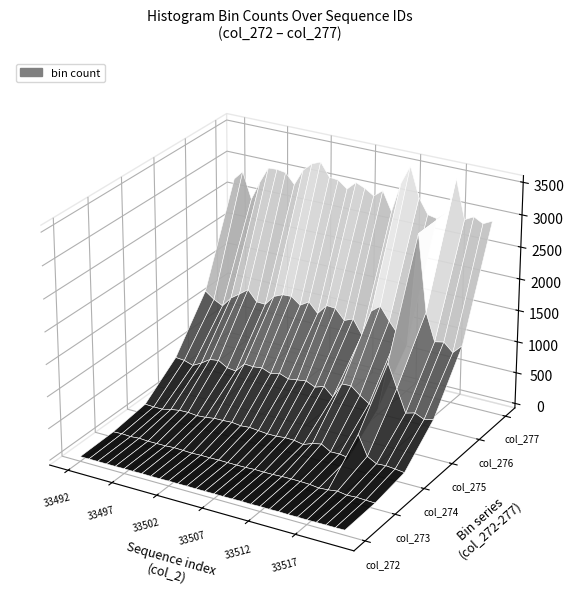

Reading left to right, list all the values displayed in this chart.

col_272: 1	2	2	1	1	3	1	4	1	2	4	2	4	1	2	2	1	2	5	0	5	2	5	1	2	0	2	2	2	5
col_273: 14	21	13	24	15	16	17	26	21	15	20	19	21	20	19	21	28	25	27	34	36	34	29	11	22	42	18	27	20	16
col_274: 86	79	79	111	134	138	123	133	154	157	165	147	159	145	131	131	146	141	113	167	197	112	115	91	500	195	115	125	111	93
col_275: 486	473	427	501	594	615	532	514	665	655	673	618	656	603	624	644	580	628	496	740	748	632	535	491	1248	889	535	575	509	542
col_276: 1227	1123	1051	1213	1312	1416	1252	1246	1407	1468	1475	1367	1454	1302	1464	1453	1293	1352	1127	1545	1656	1454	1279	1139	2919	1733	1302	1331	1200	1345
col_277: 2725	2871	2459	2760	3020	3027	3005	2846	3103	3234	3293	3083	3069	2957	3091	3030	2941	3053	2754	3231	3529	3069	2833	2803	2919	3485	2880	2956	2880	2952